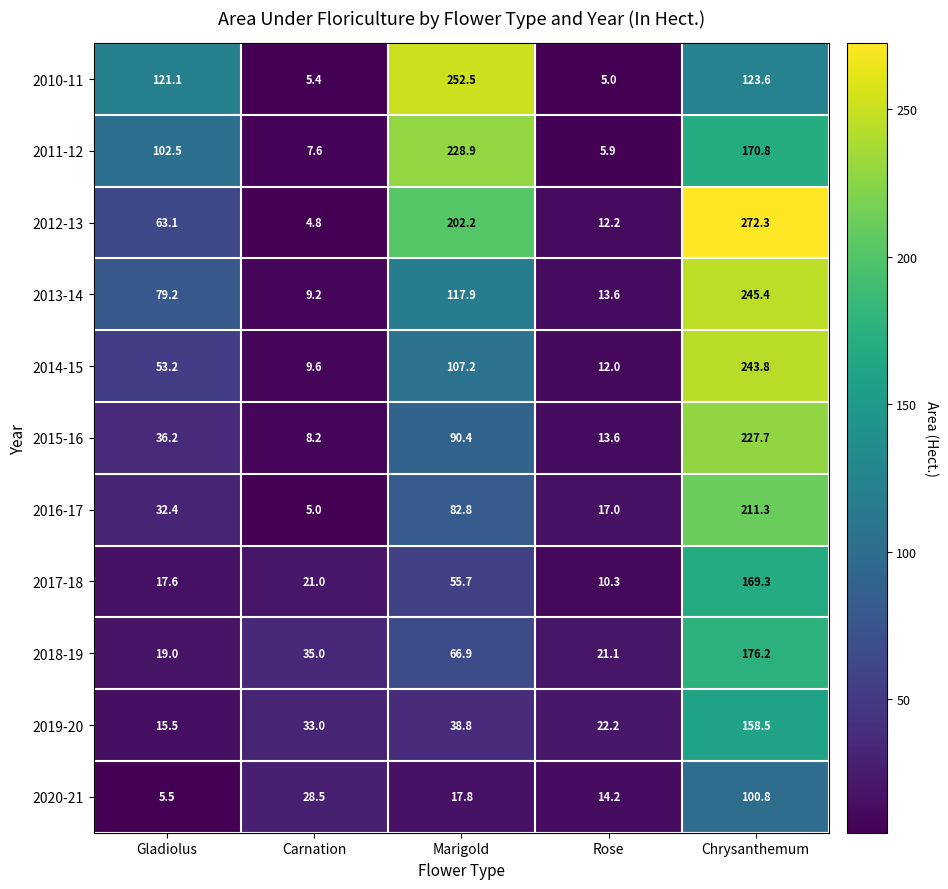

How many categories are shown in the chart?

5